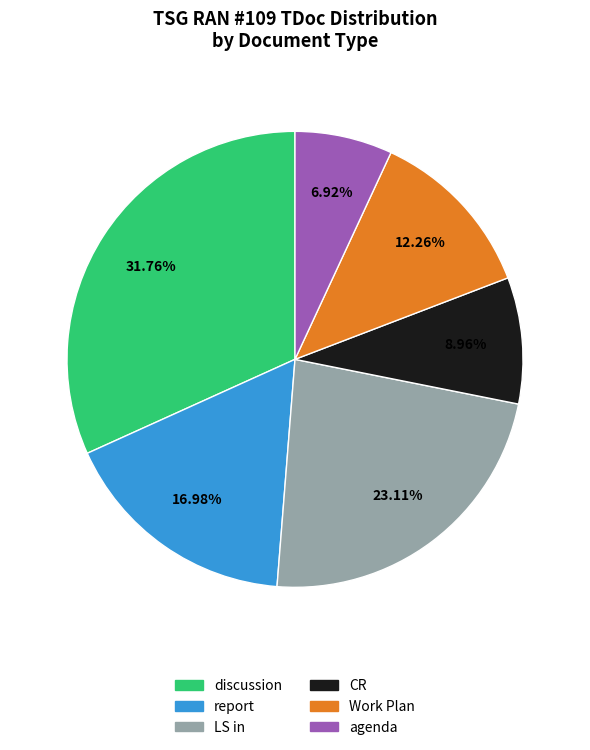

To the nearest percent, what is the difference between the largest and smallest slice percentages?

25%